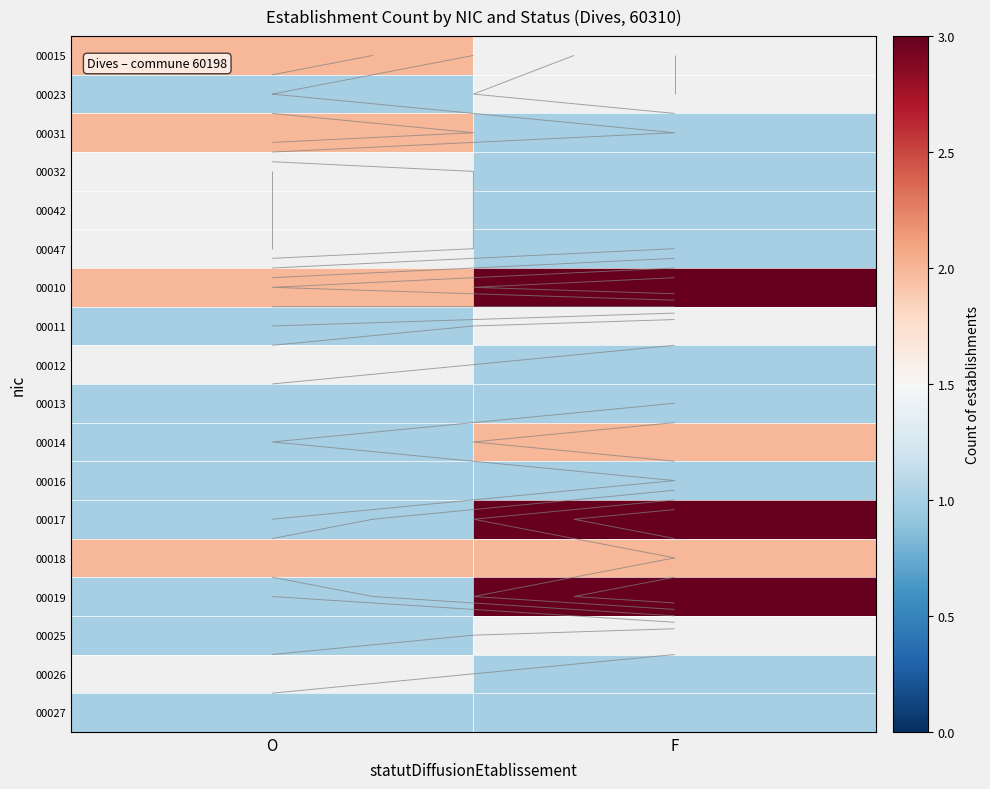

True or false: 00014 has a value of 0.2 at O.

False